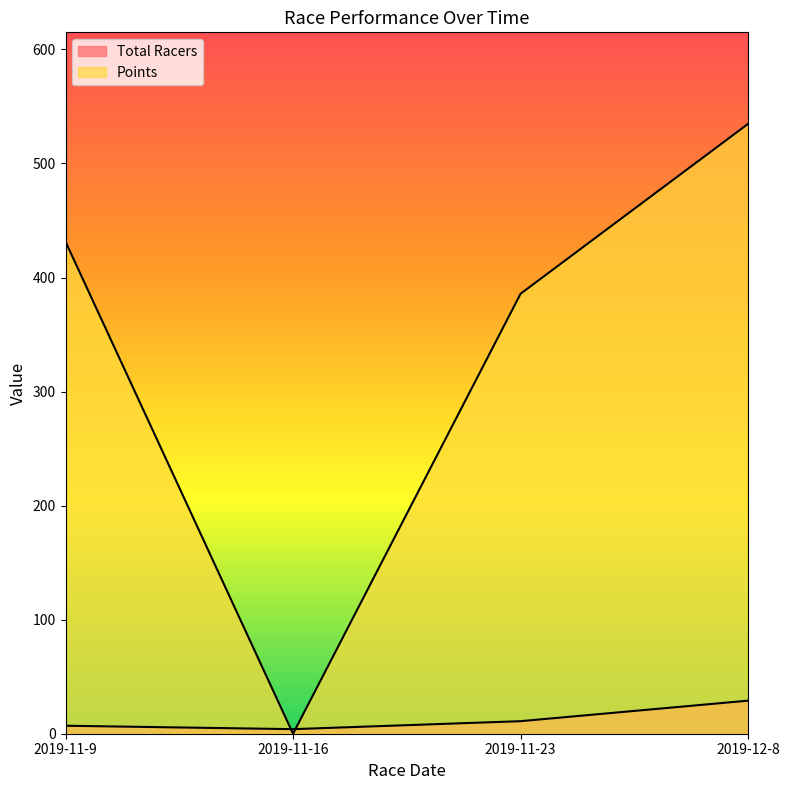

True or false: Total Racers has more than 1 interior local peaks.

False